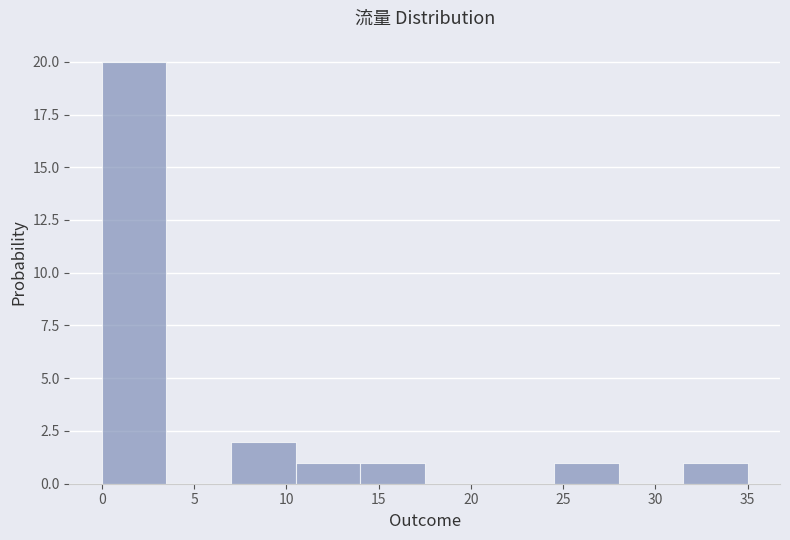

What is the height of the bar covering 24.5 to 28.0 on the x-axis? The values are not printed on the chart, so give them approximately, as read against the axis.

1